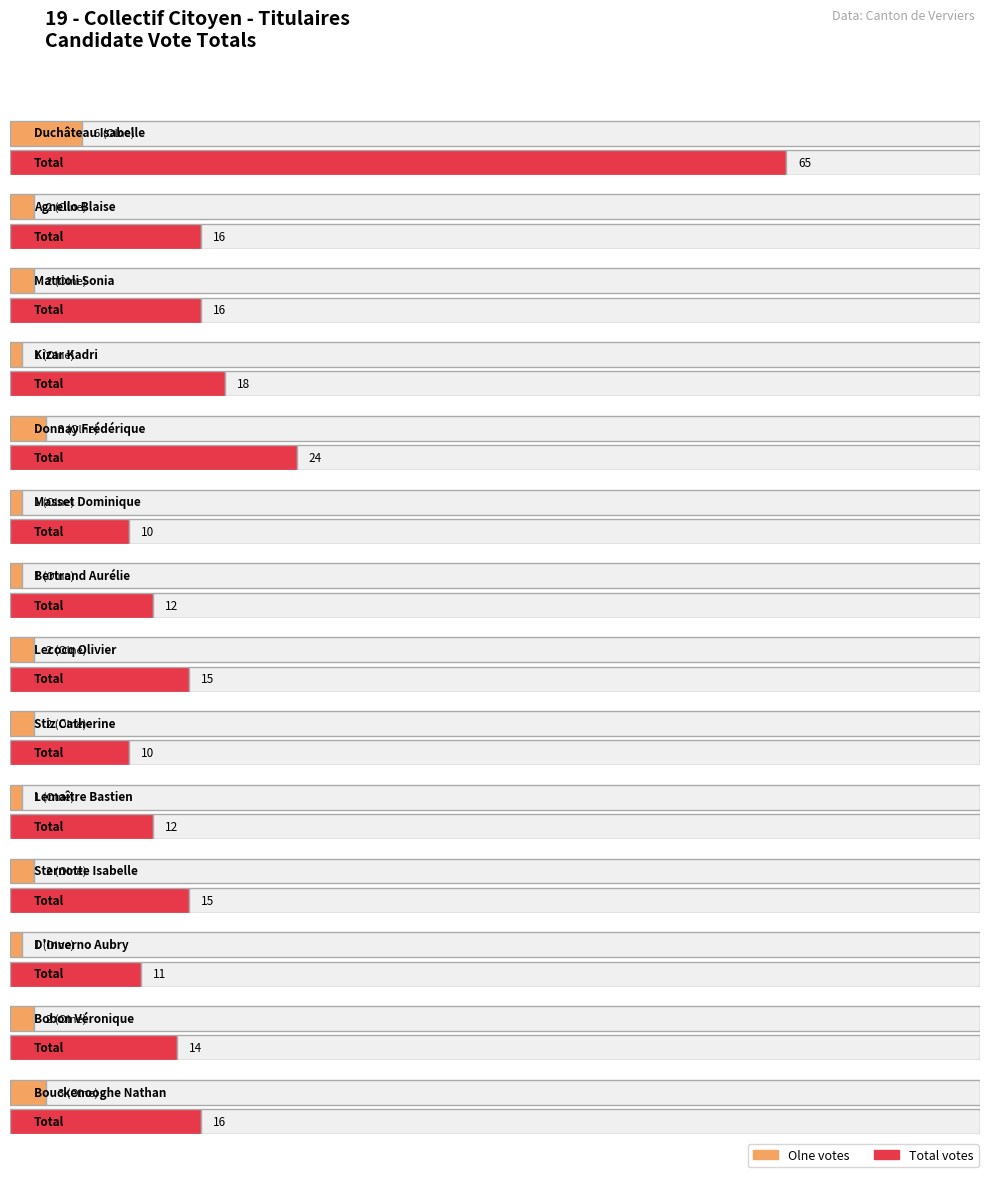

How many Olne values are between 1 and 2?

11